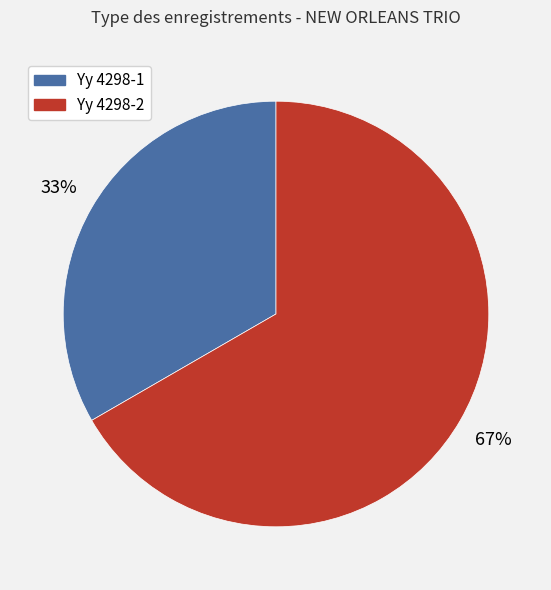

What percentage is the Yy 4298-2 slice, to the nearest percent?

67%